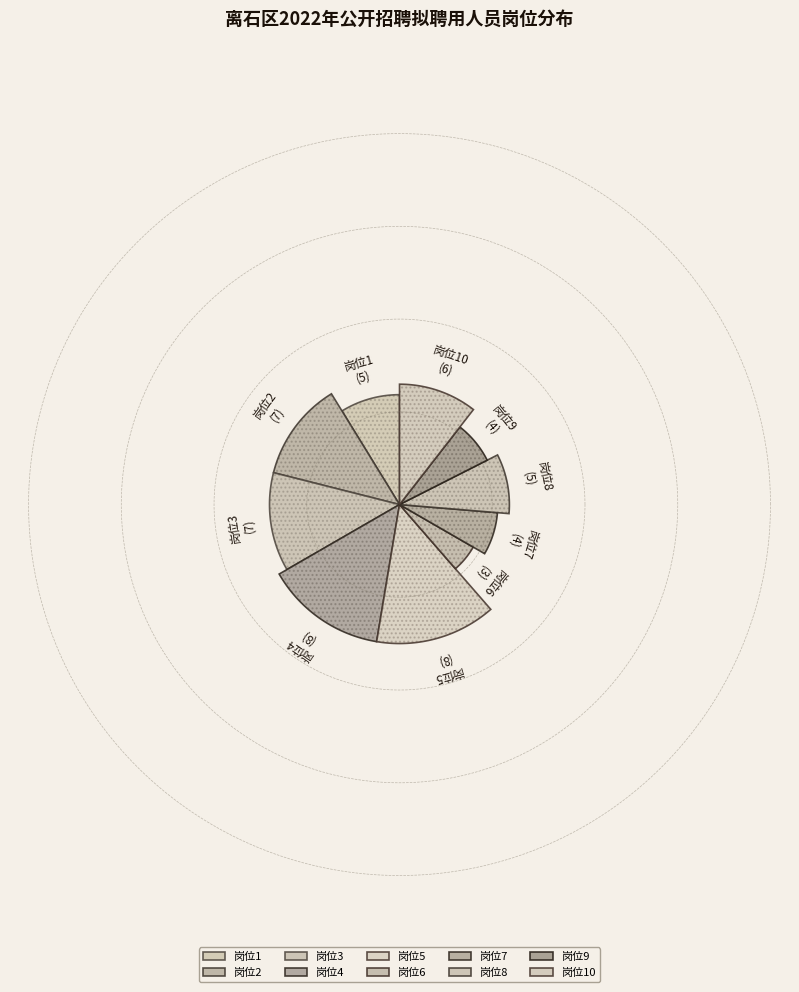

What portion of the pie excludes 岗位8?

91.2%